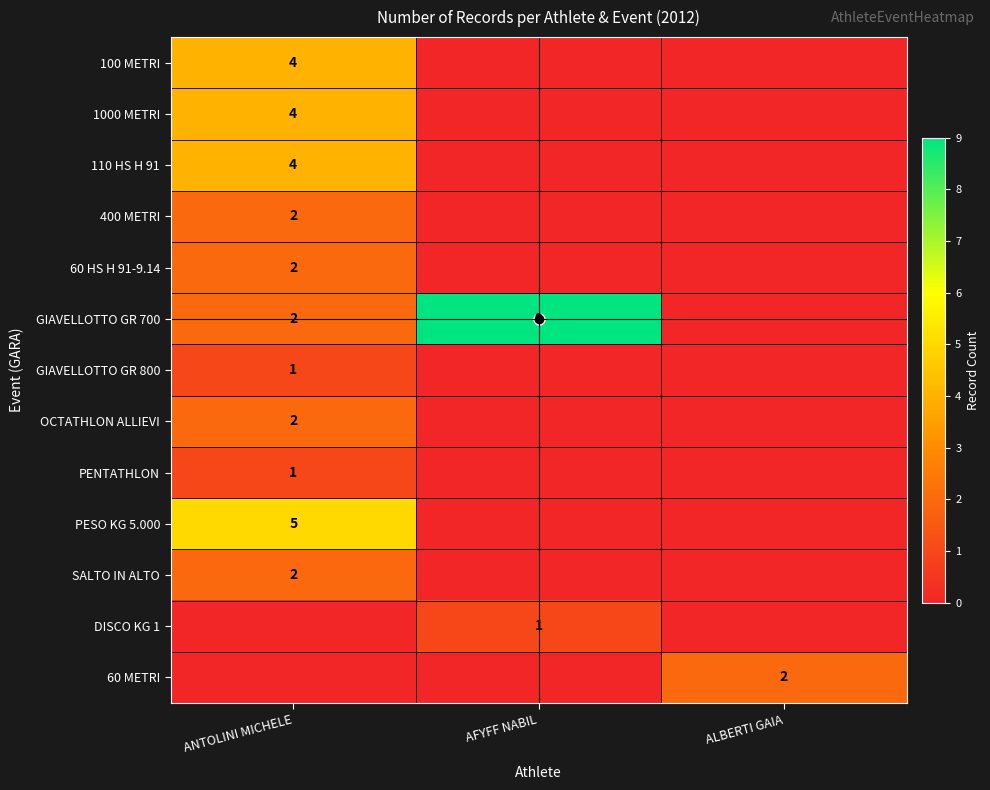

True or false: GIAVELLOTTO GR 800 has a value of 0 at AFYFF NABIL.

False